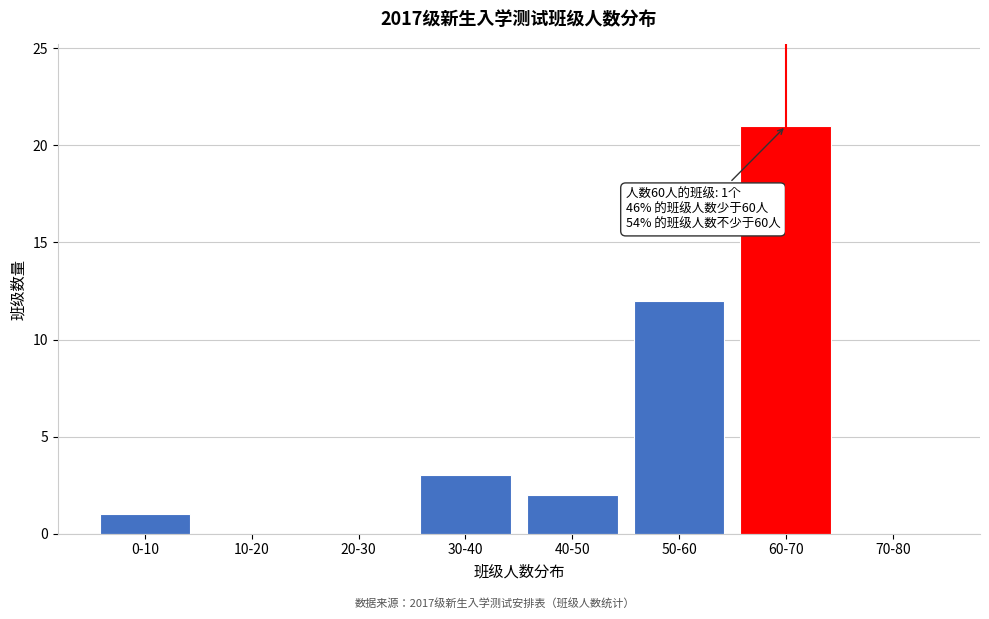

Reading right to left, list all the values displayed in this chart.

70-80=0	60-70=21	50-60=12	40-50=2	30-40=3	20-30=0	10-20=0	0-10=1